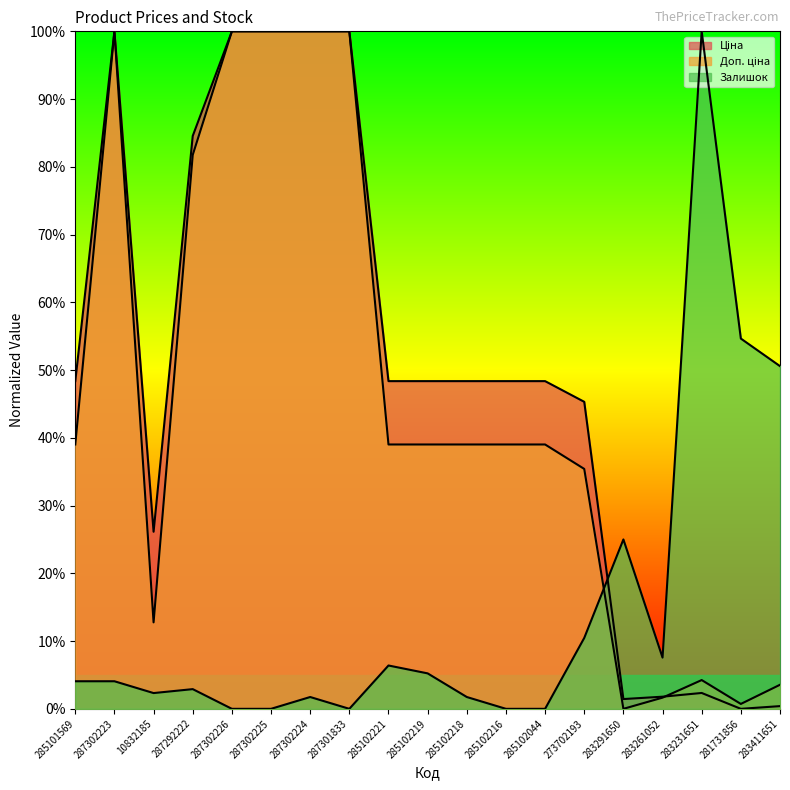

Reading left to right, transcribe all the data shown in this chart.

Ціна: 48.4	100.0	26.1	84.6	100.0	100.0	100.0	100.0	48.4	48.4	48.4	48.4	48.4	45.3	1.4	1.8	2.3	0.0	0.4
Доп. ціна: 39.0	100.0	12.8	81.8	100.0	100.0	100.0	100.0	39.0	39.0	39.0	39.0	39.0	35.4	0.0	1.7	4.2	0.7	3.6
Залишок: 4.1	4.1	2.3	2.9	0.0	0.0	1.7	0.0	6.4	5.2	1.7	0.0	0.0	10.5	25.0	7.6	100.0	54.7	50.6